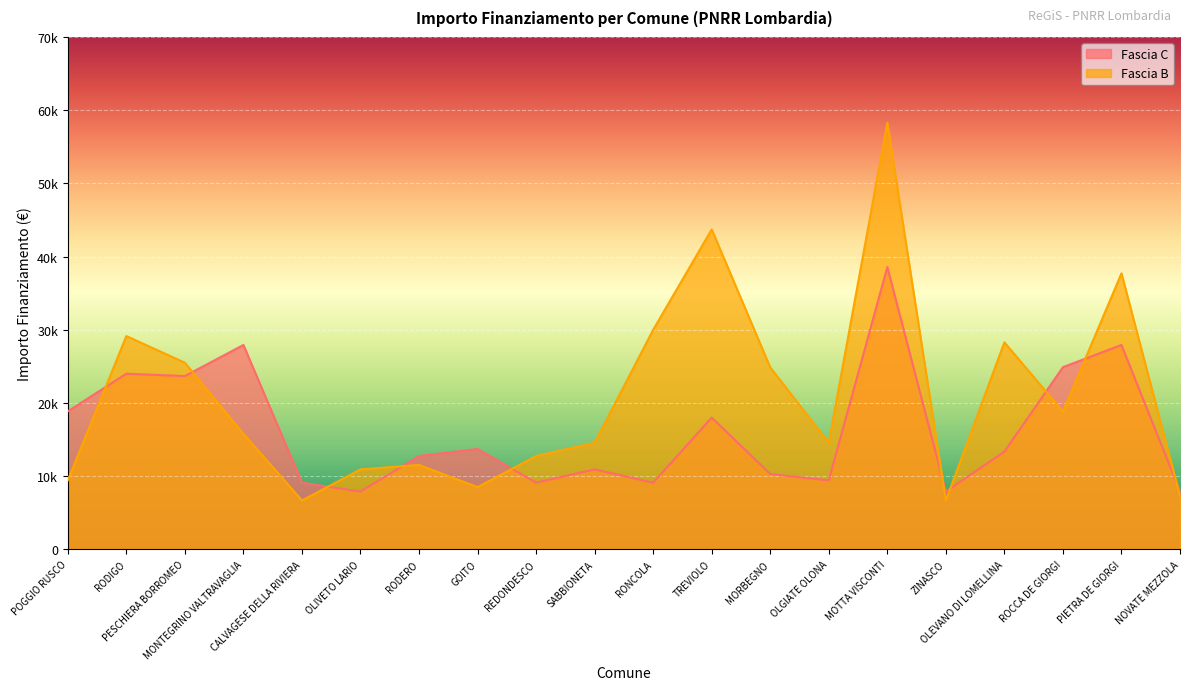

List the series in order of their overall mean, highest first.

Fascia B, Fascia C